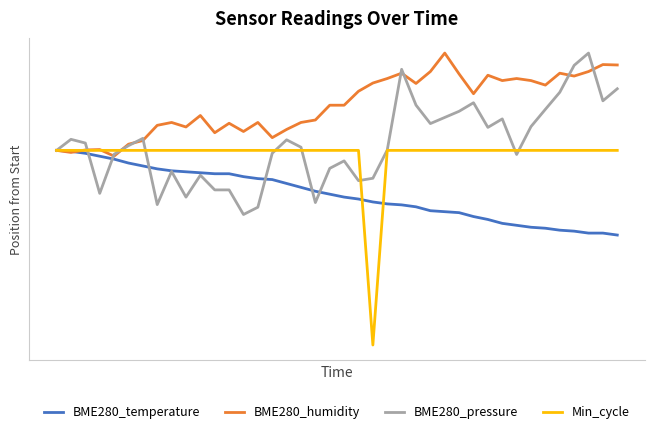

What is the difference between the maximum and minimum values in the BME280_temperature series?

0.9